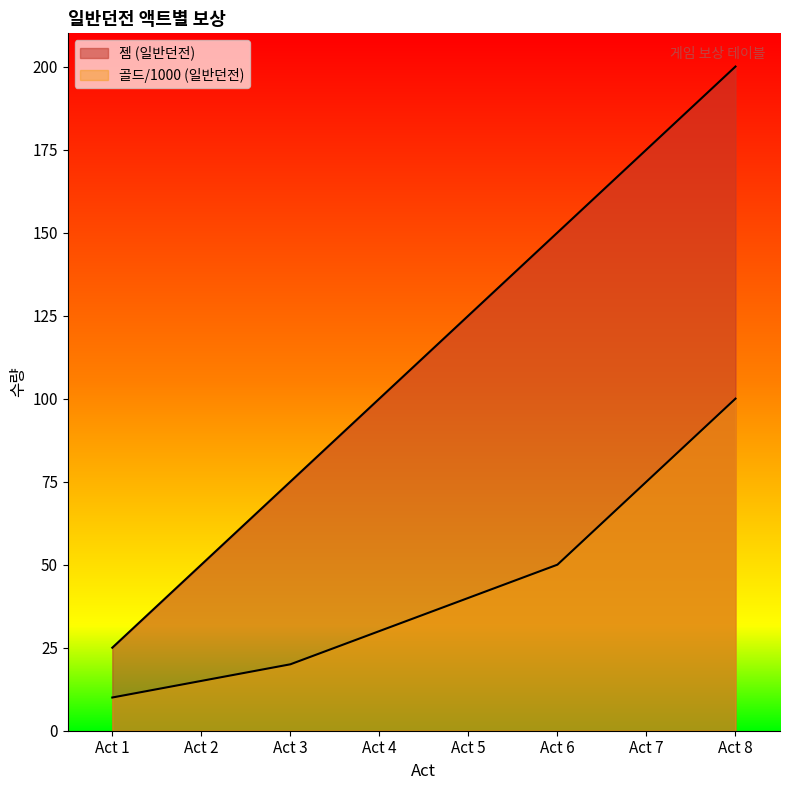

At how many categories does at least one series exceed 41?

7